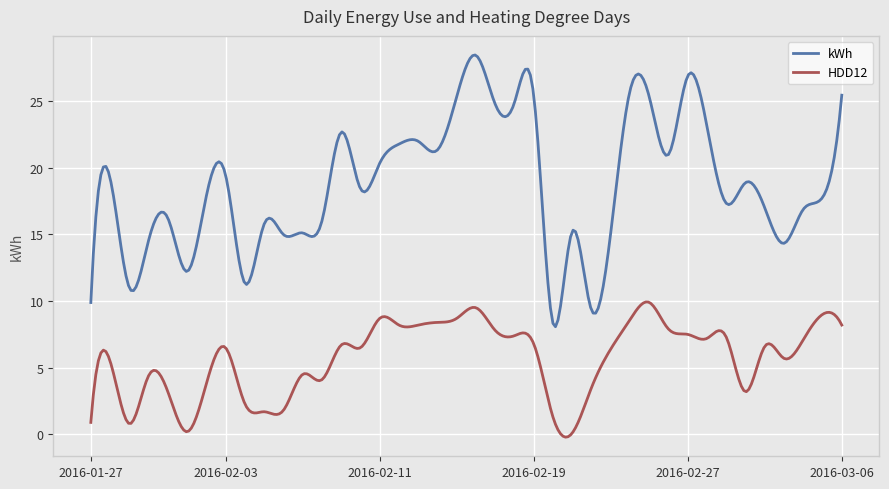

Which series has the largest total across all categories?

kWh